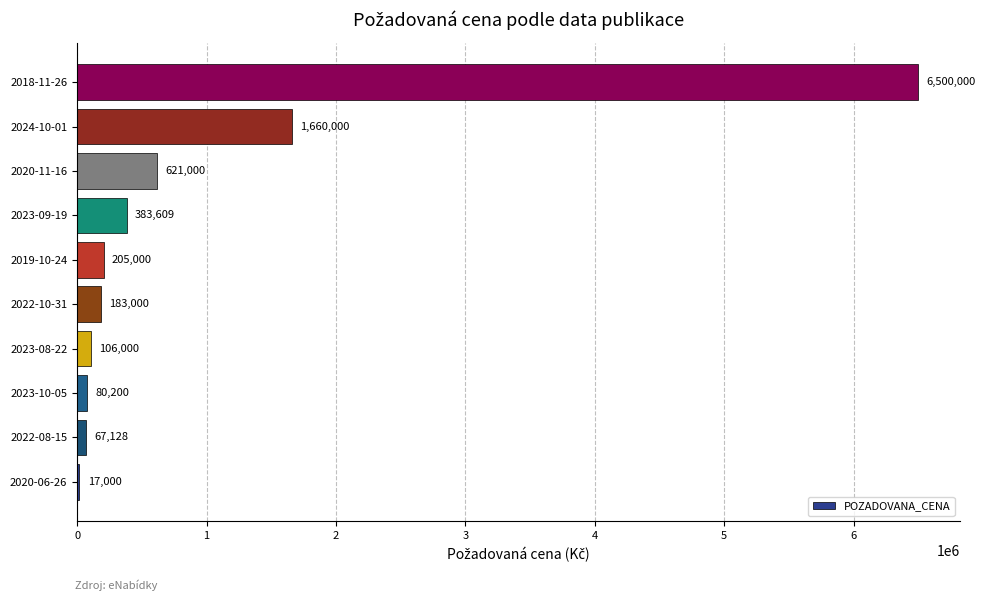

Which category has the highest value across all series?

2018-11-26